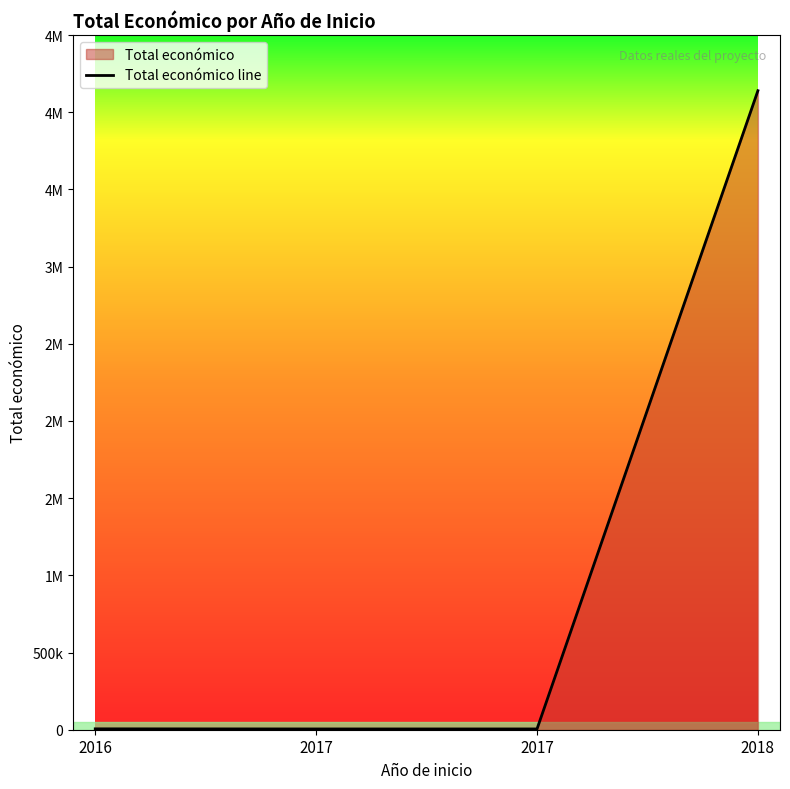

Reading left to right, list all the values displayed in this chart.

2016=5718	2017=5000	2017=5000	2018=4139393